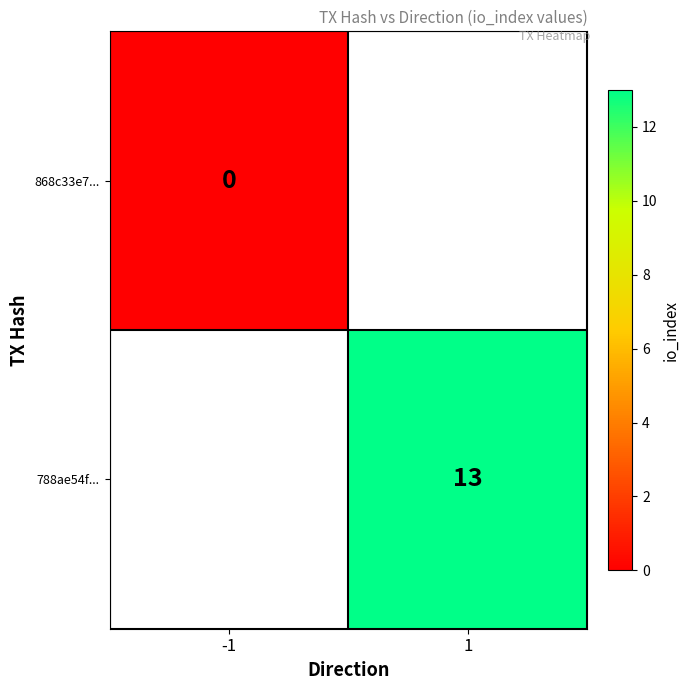

The value of 788ae54f... at 1 is 7. True or false?

False